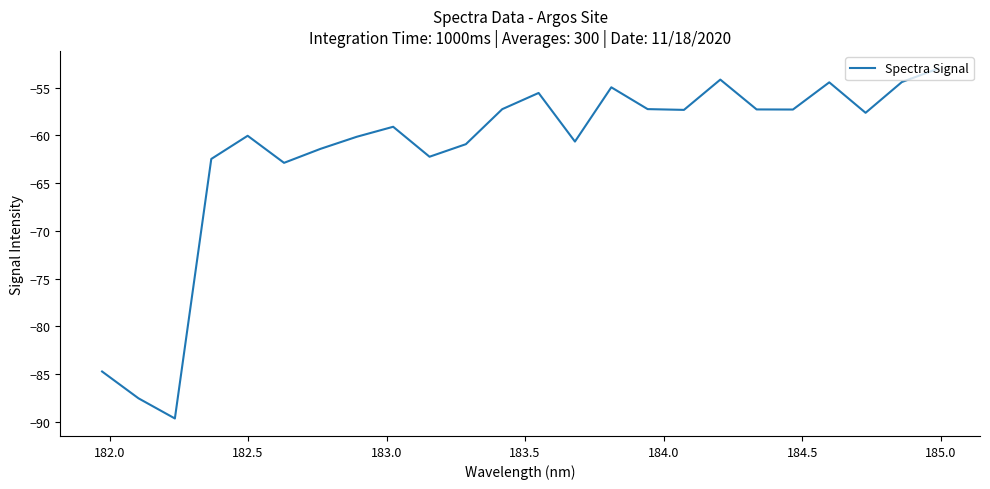

What is the difference between the maximum and minimum values?

36.7